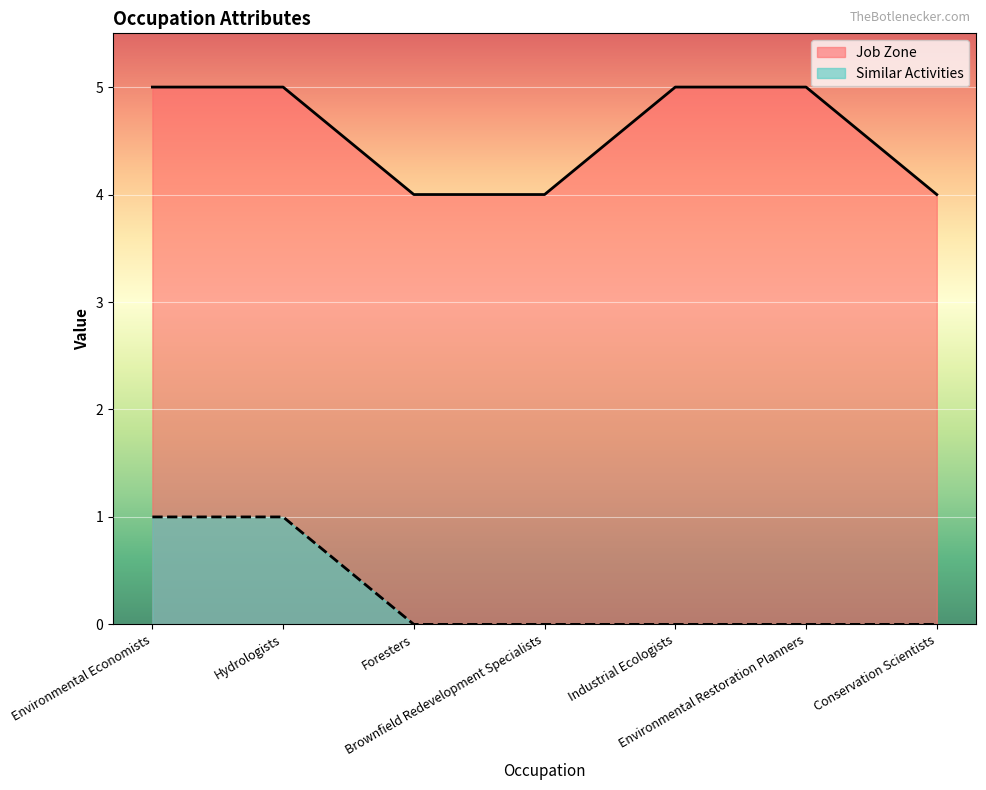

True or false: Similar Activities and Job Zone intersect in this chart.

False